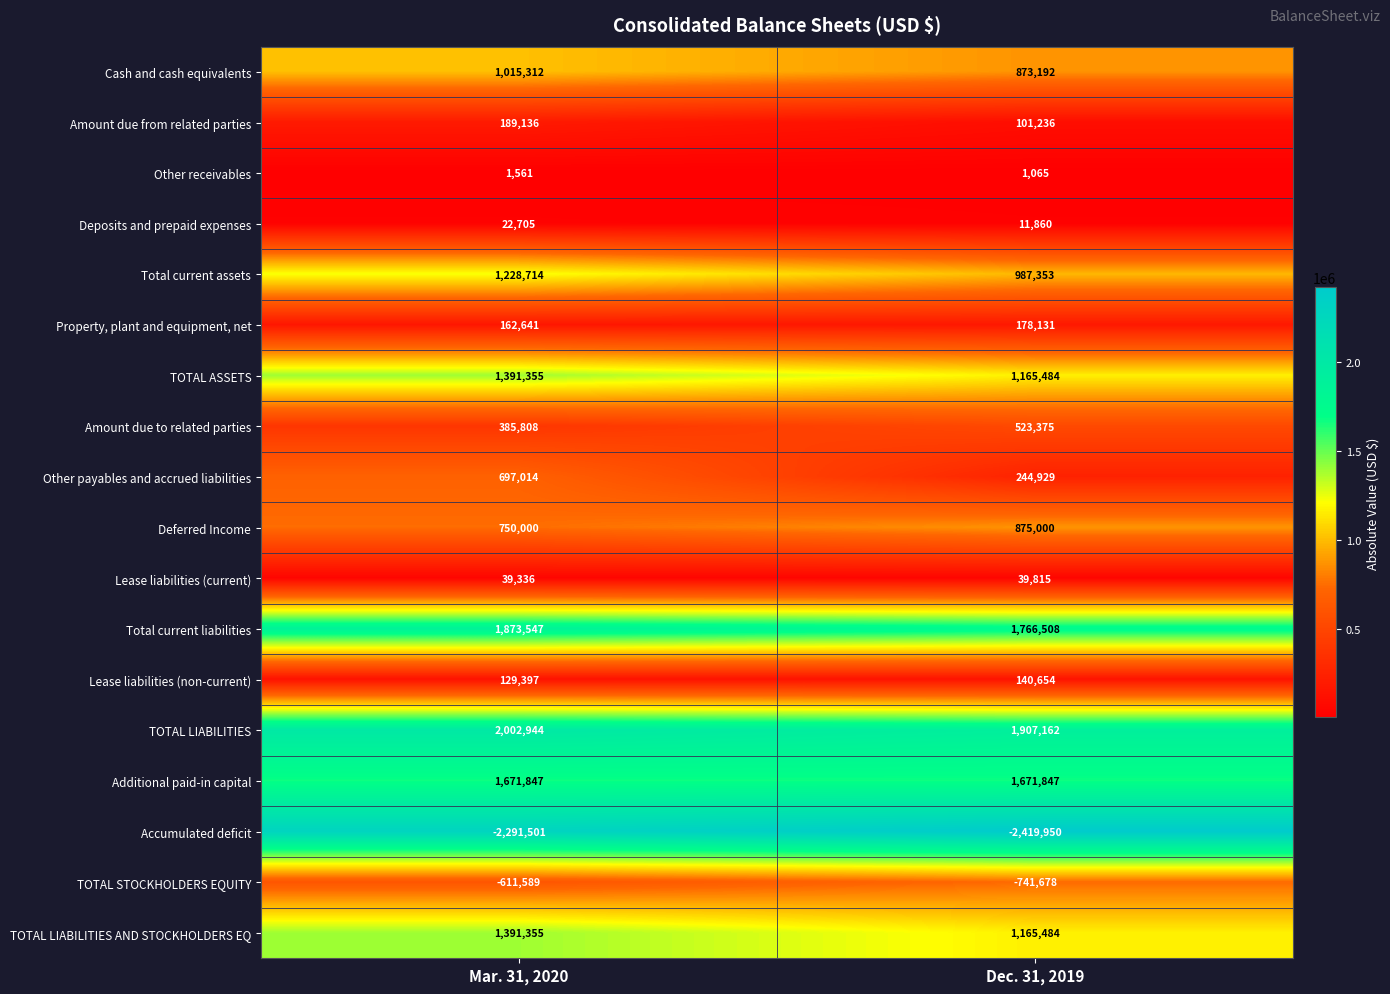

Which series has the widest spread of values?

Other payables and accrued liabilities